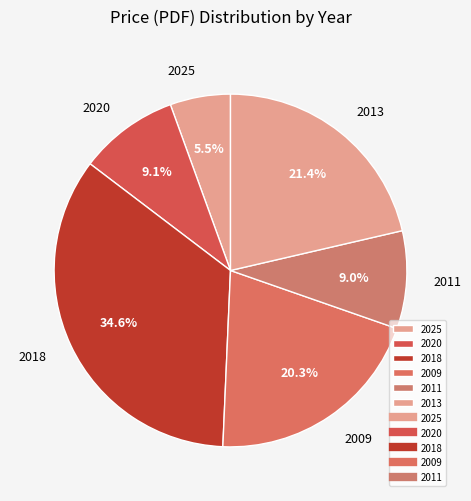

What is the smallest slice in the pie chart?

2025